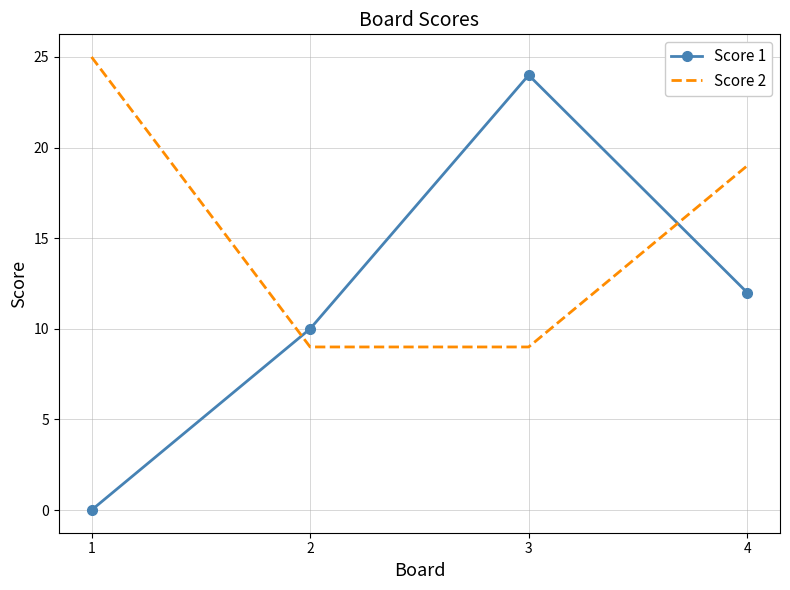

How many intersections are there between Score 1 and Score 2?

2